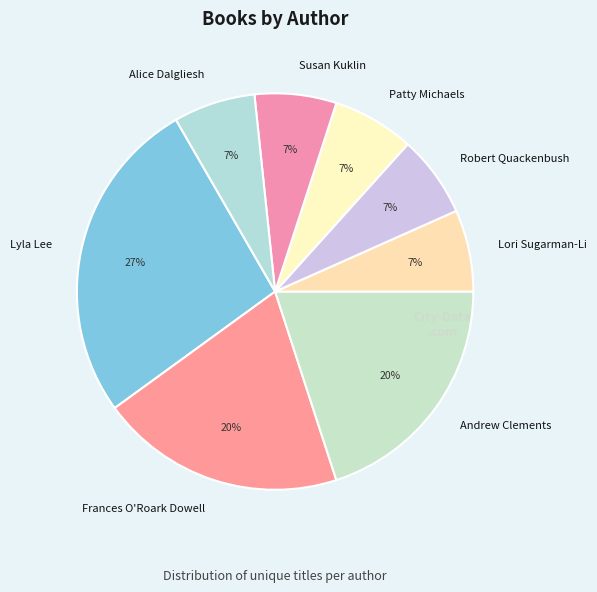

Which slice is the largest?

Lyla Lee